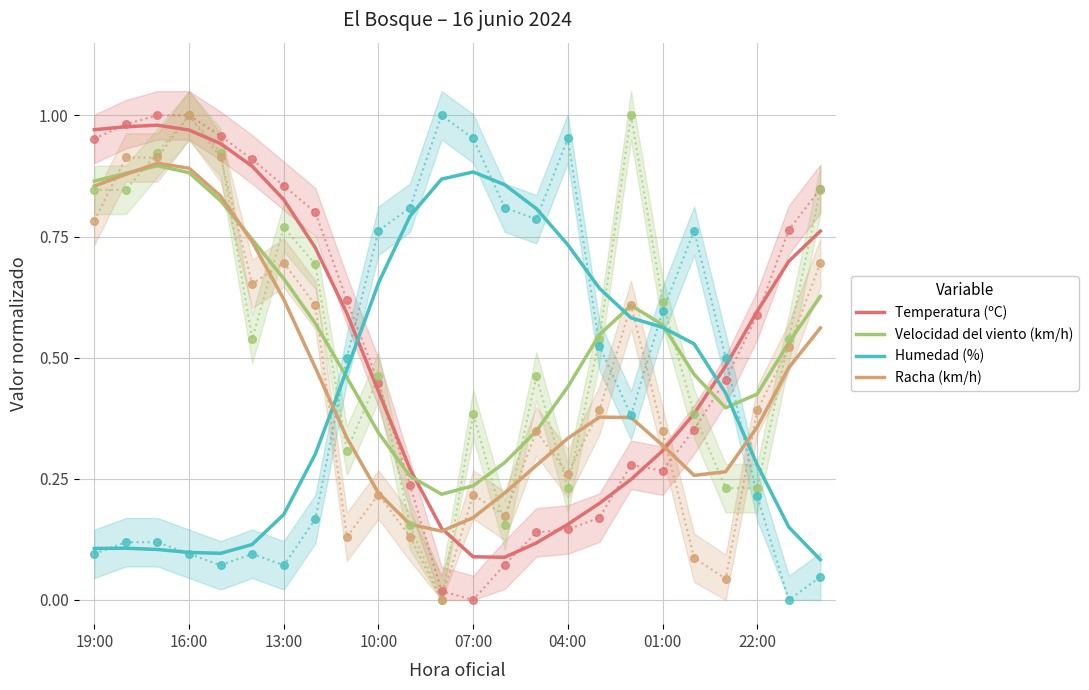

Is it true that Humedad (%) equals 0.4 at 22:00?

False